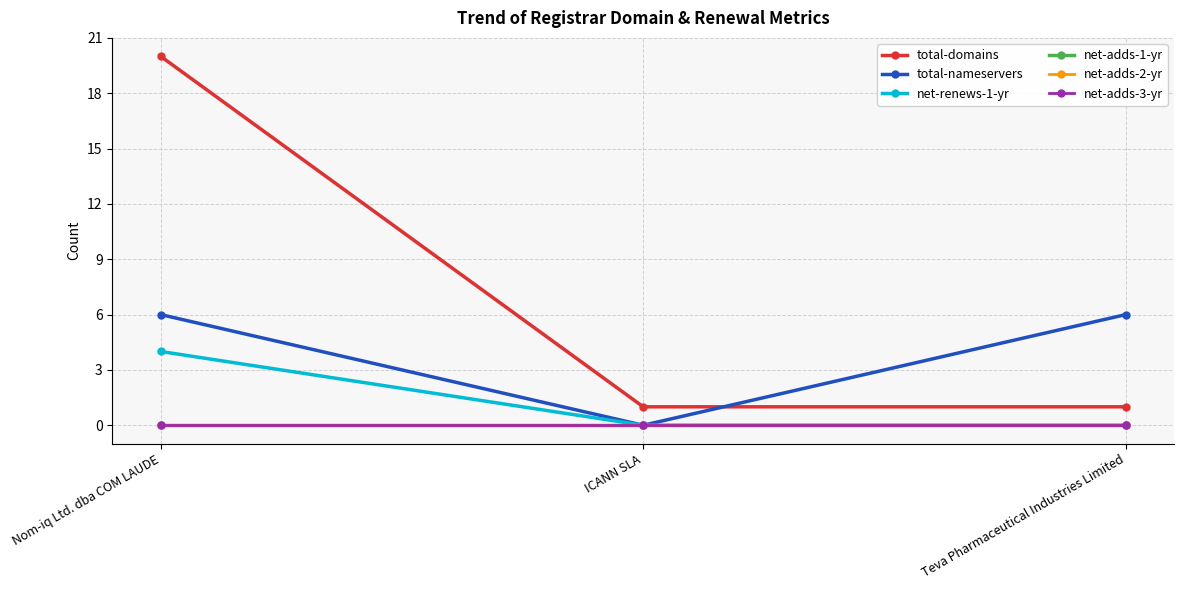

What is the highest value of the total-nameservers series?

6